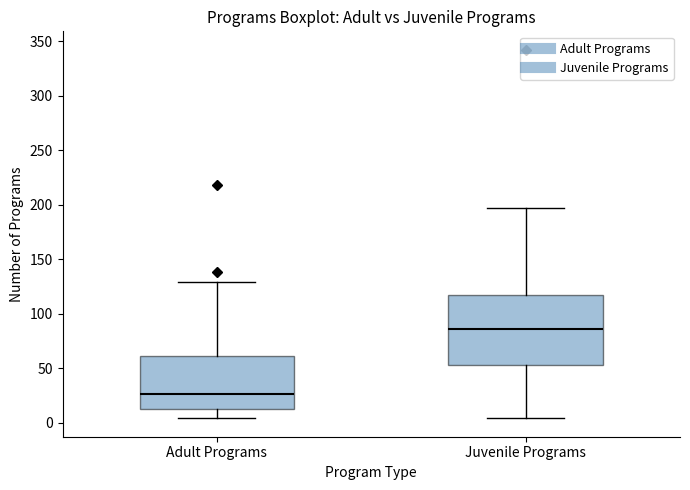

Reading left to right, read every box against the y-axis: the position of its median line, the range the box covers, and the ends of its whiskers. The values are not printed on the chart, so give them approximately, as read against the axis.

Adult Programs: median 25, box 15 to 60, whiskers 5 to 130
Juvenile Programs: median 85, box 55 to 120, whiskers 5 to 195